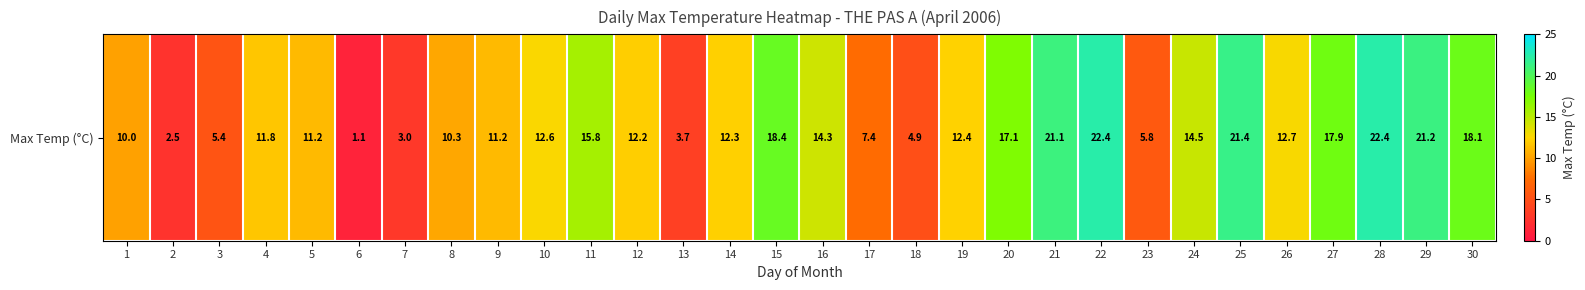

List the labels in order of value, largest first.

22, 28, 25, 29, 21, 15, 30, 27, 20, 11, 24, 16, 26, 10, 19, 14, 12, 4, 5, 9, 8, 1, 17, 23, 3, 18, 13, 7, 2, 6